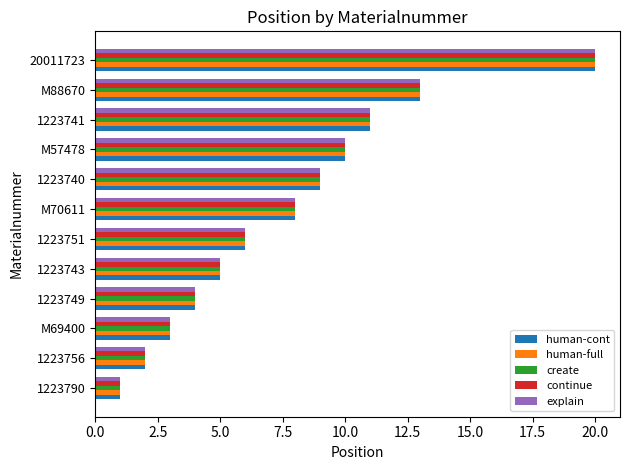

Where is continue nearest to the value 10?

M57478